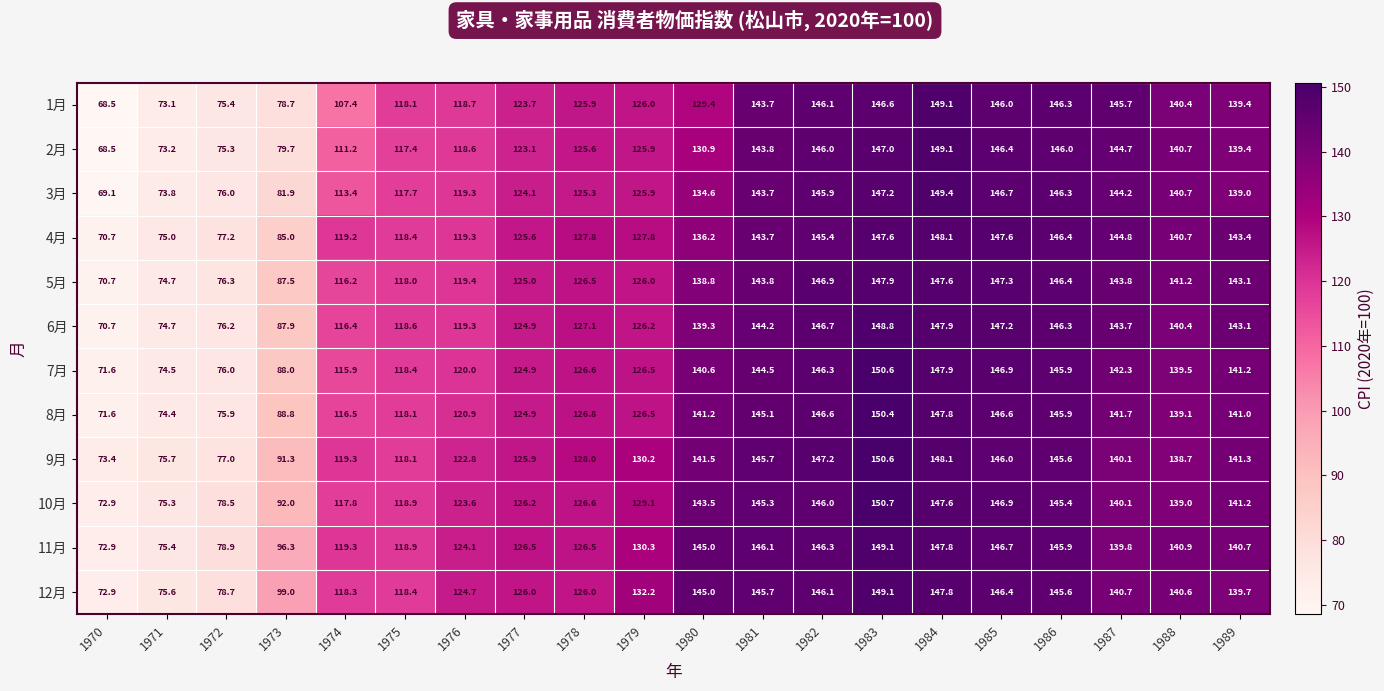

Which series changed the most between 1971 and 1985?

2月